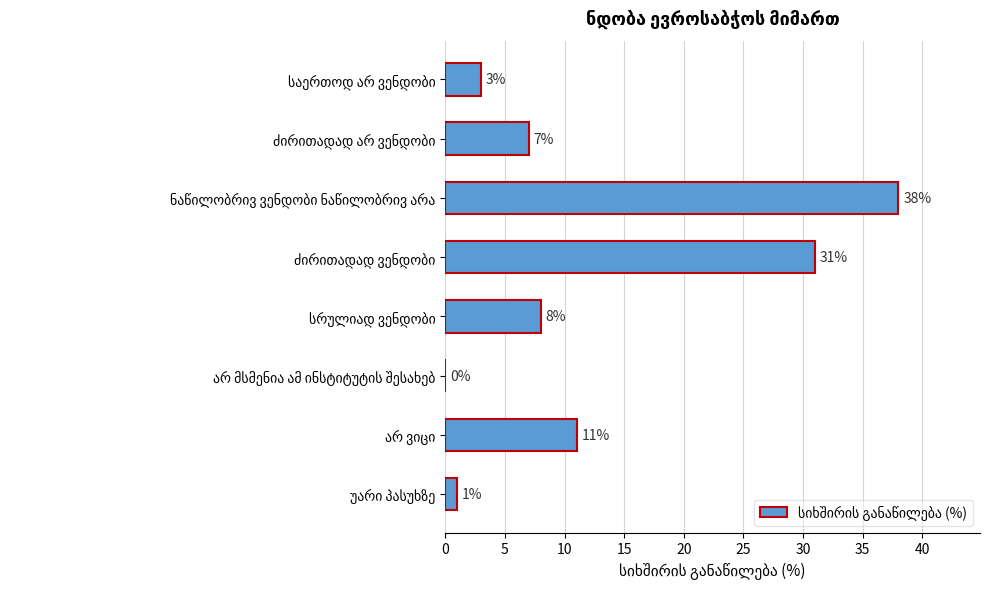

What is the sum of all values?

99